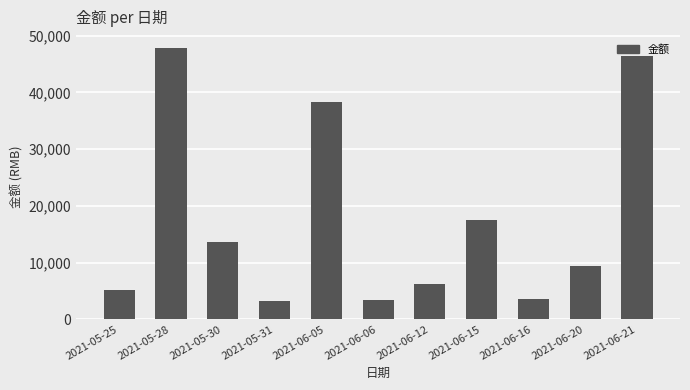

Is it true that the value at 2021-05-25 is 3210.6?

False